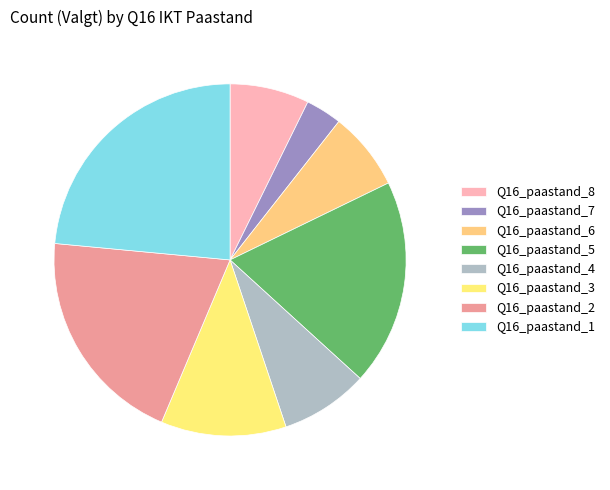

What is the smallest slice in the pie chart?

Q16_paastand_7